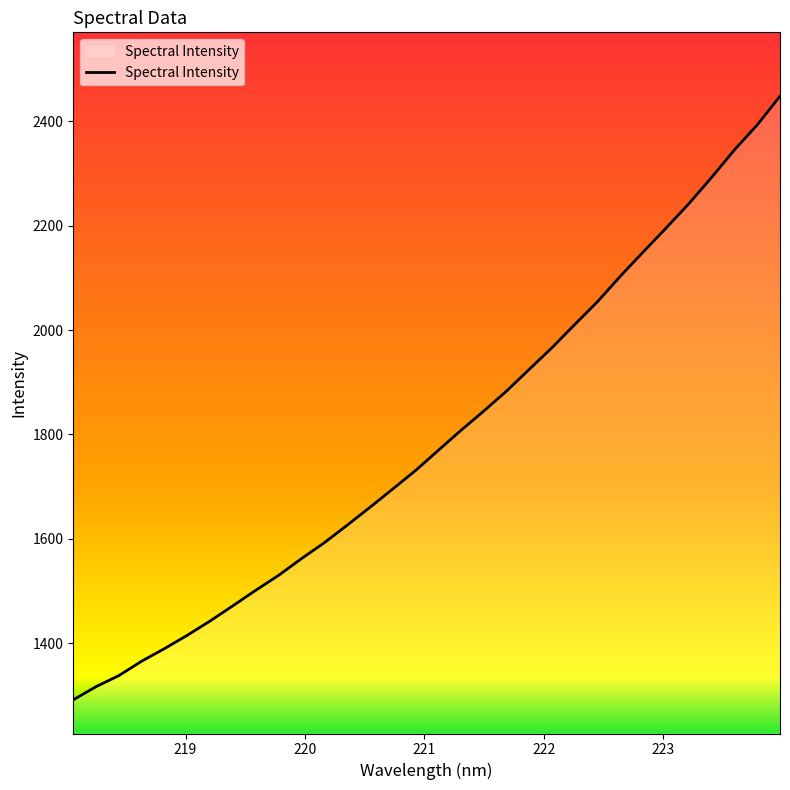

What is the average value?

1792.5